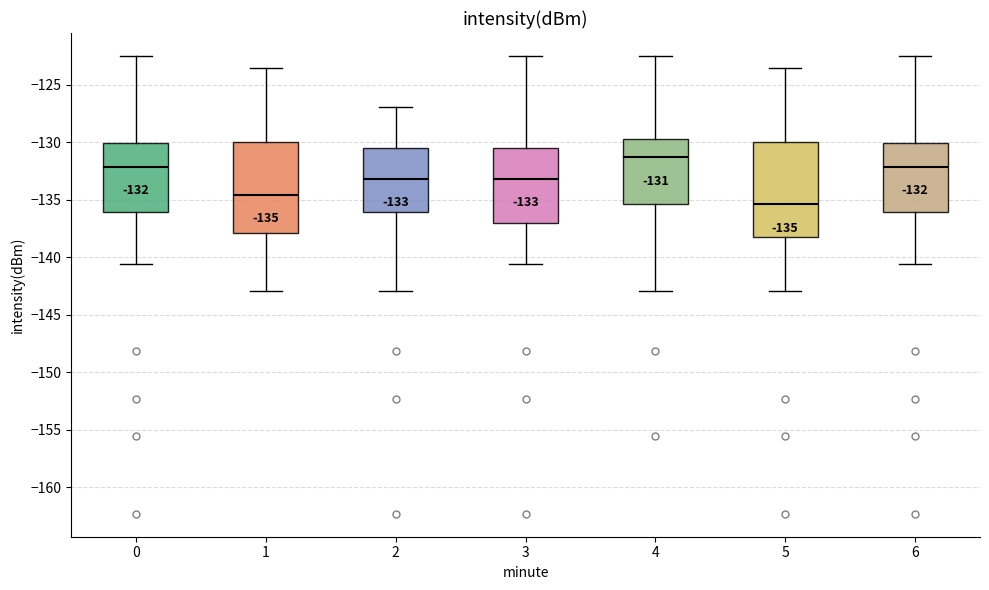

Which box has the highest median line?

4